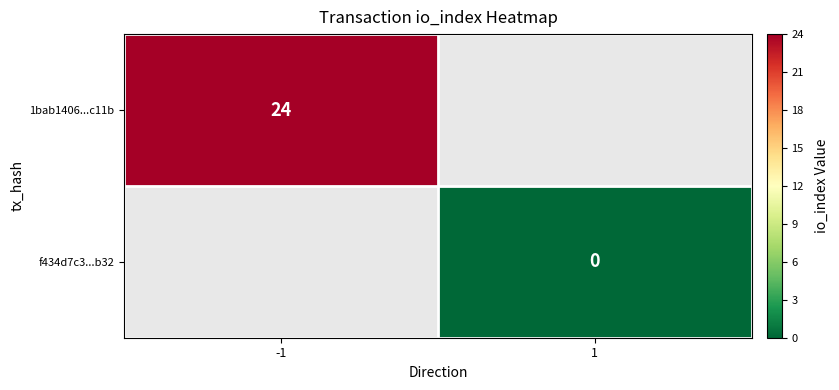

The value of 1bab1406...c11b at -1 is 11. True or false?

False